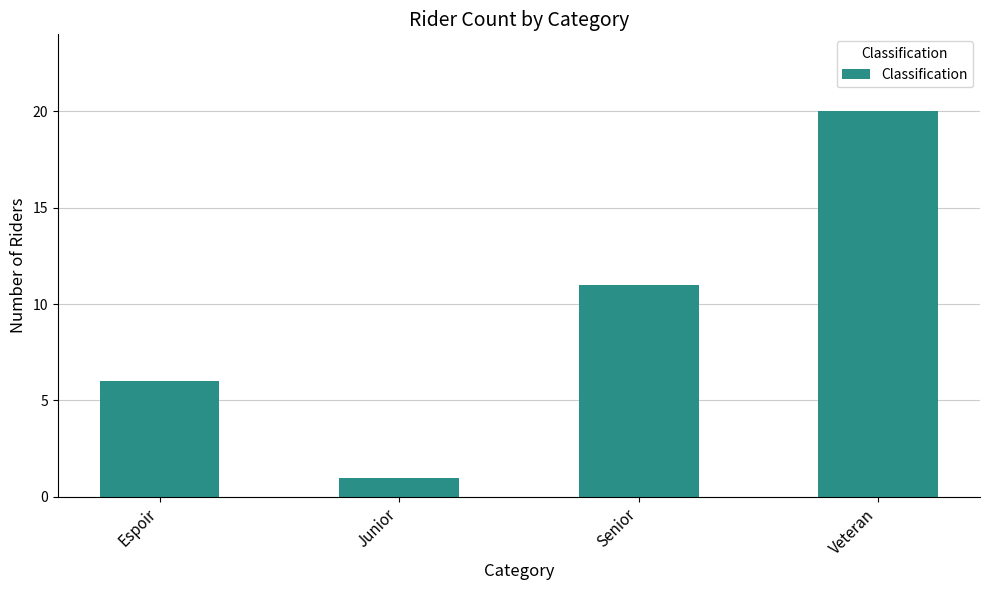

Rank the categories by value from lowest to highest.

Junior, Espoir, Senior, Veteran